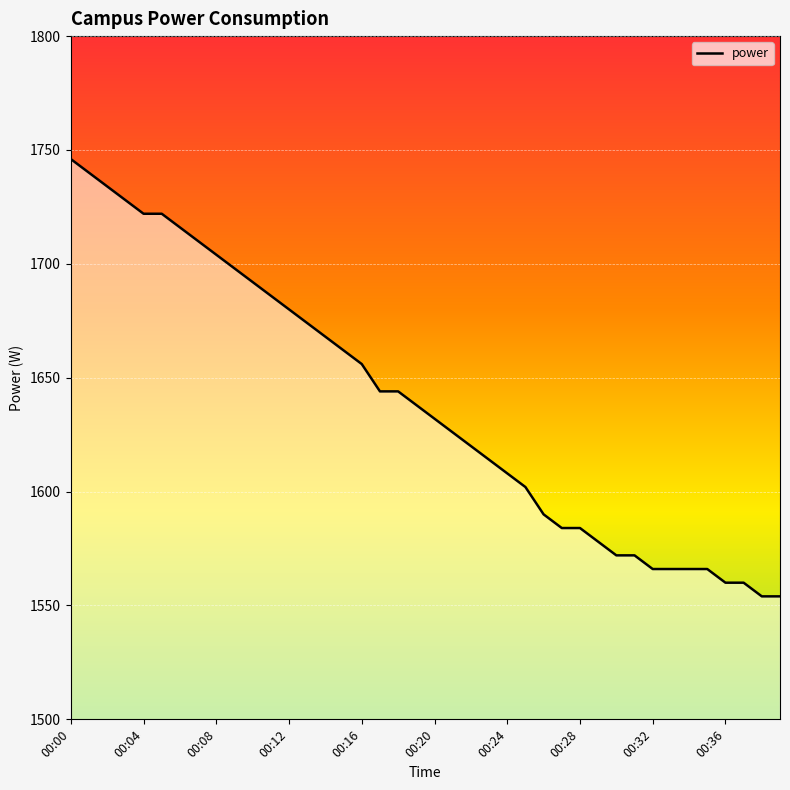

Count the number of categories in the chart.

40